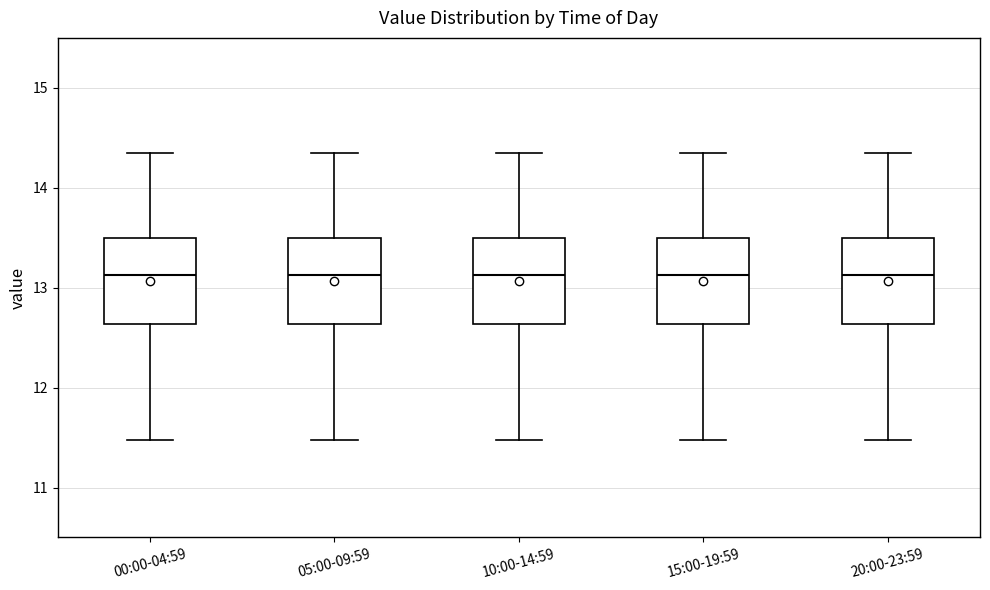

Reading left to right, transcribe this box plot: for each box, give where its median line is, the range the box spans, and where its two whiskers end, as read against the y-axis. The values are not printed on the chart, so give them approximately, as read against the axis.

00:00-04:59: median 13.1, box 12.6 to 13.5, whiskers 11.5 to 14.4
05:00-09:59: median 13.1, box 12.6 to 13.5, whiskers 11.5 to 14.4
10:00-14:59: median 13.1, box 12.6 to 13.5, whiskers 11.5 to 14.4
15:00-19:59: median 13.1, box 12.6 to 13.5, whiskers 11.5 to 14.4
20:00-23:59: median 13.1, box 12.6 to 13.5, whiskers 11.5 to 14.4